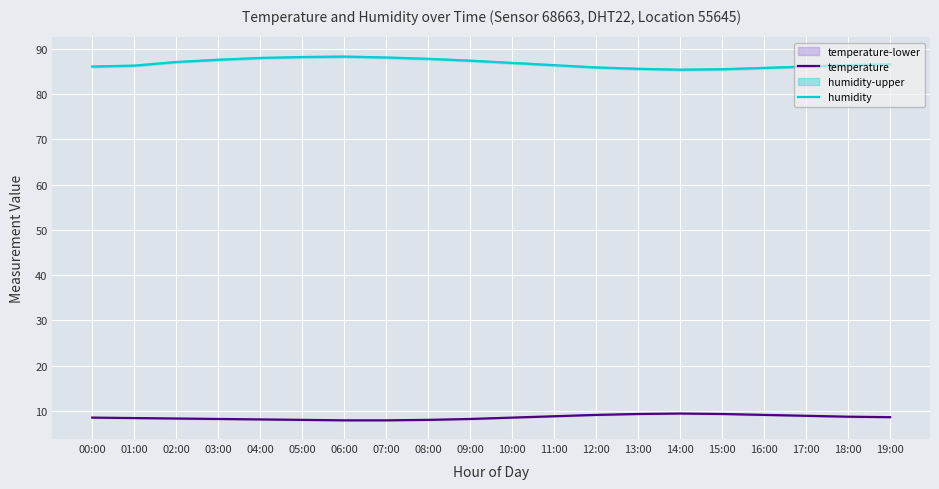

Rank the series by their average value, from lowest to highest.

temperature, humidity